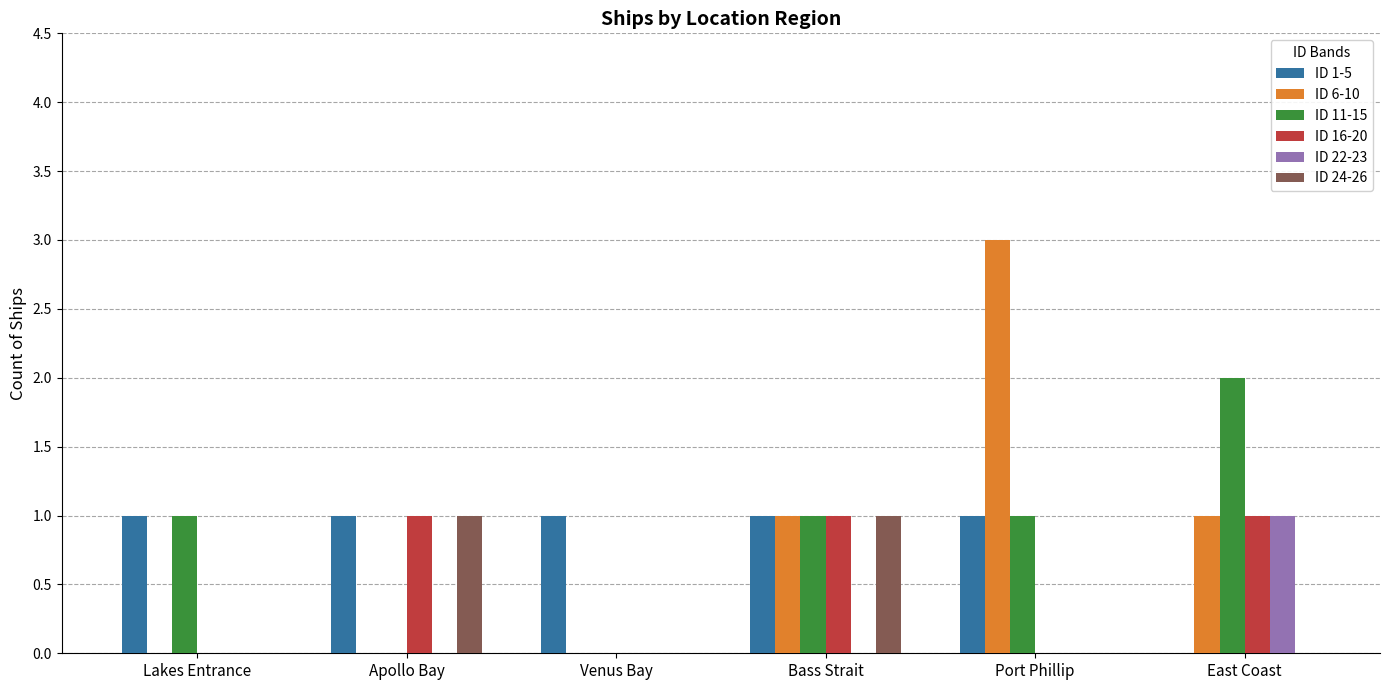

What is the greatest value displayed?

3